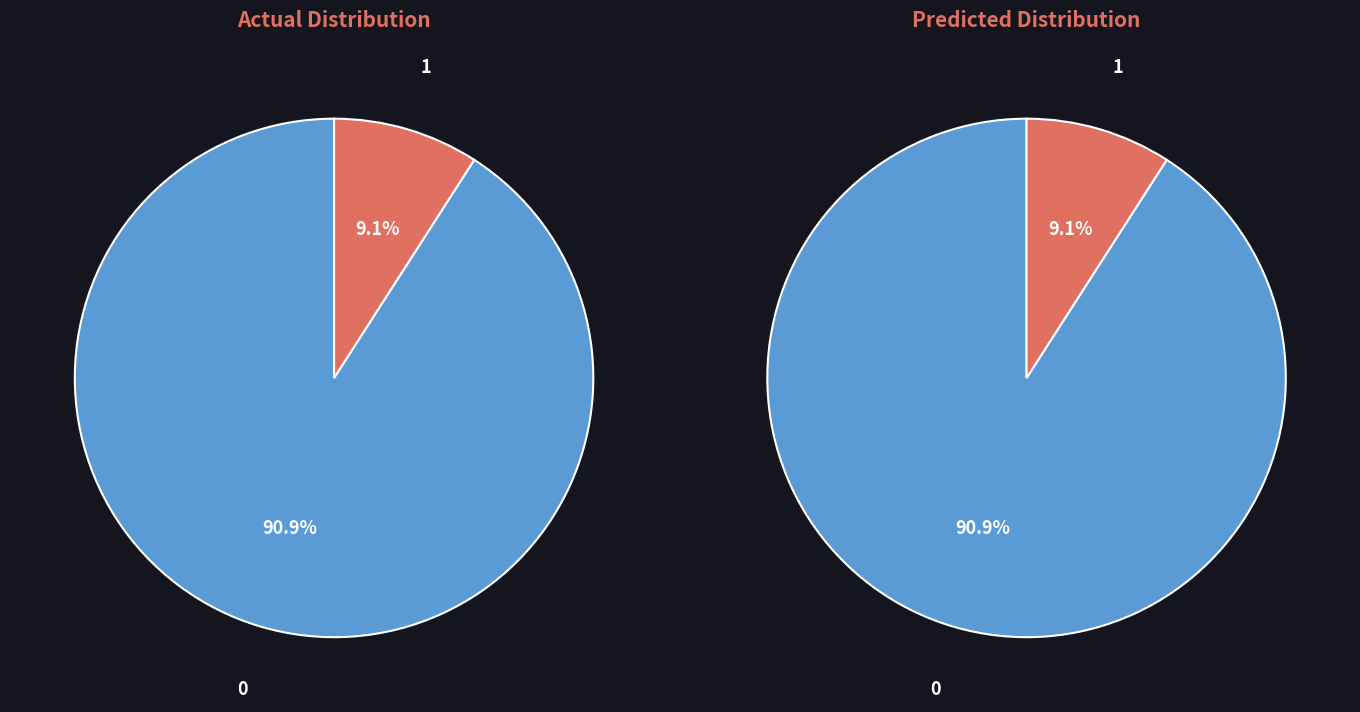

How many slices are in this pie chart?

2